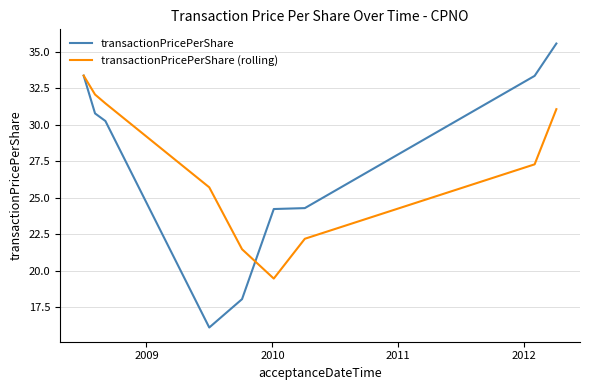

Rank the series by their maximum value, from lowest to highest.

transactionPricePerShare (rolling), transactionPricePerShare